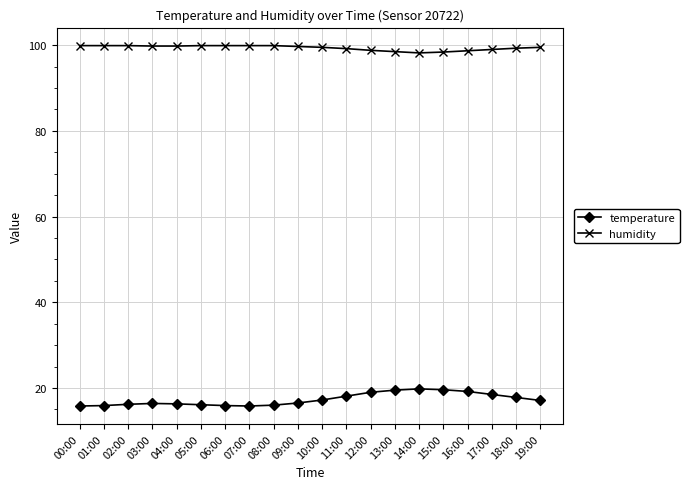

Count the number of data series in this chart.

2